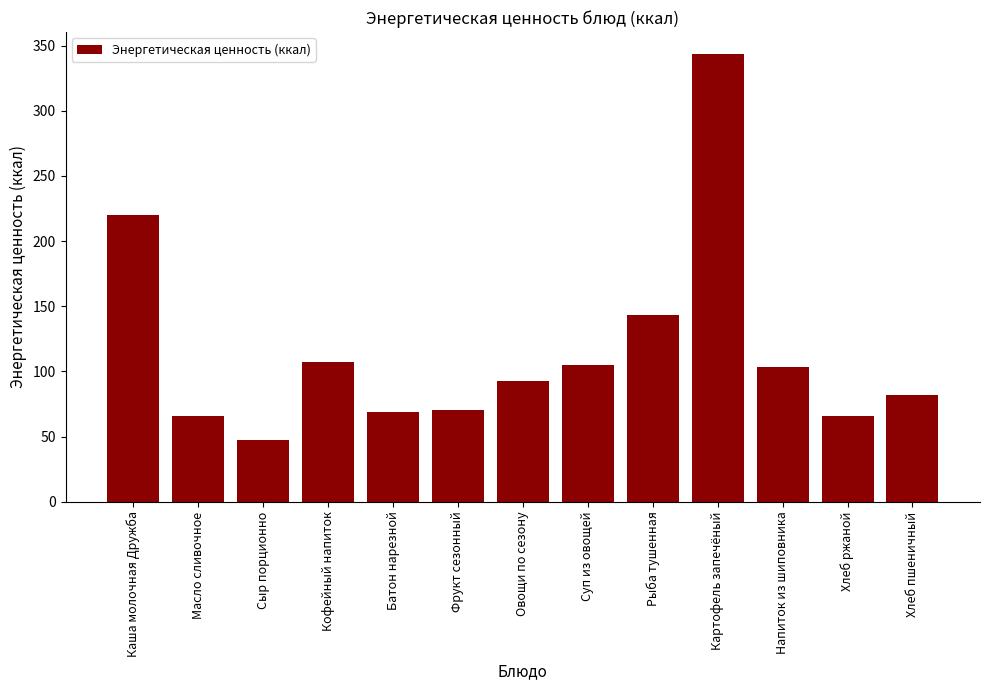

Which label corresponds to the largest value in the chart?

Картофель запечёный